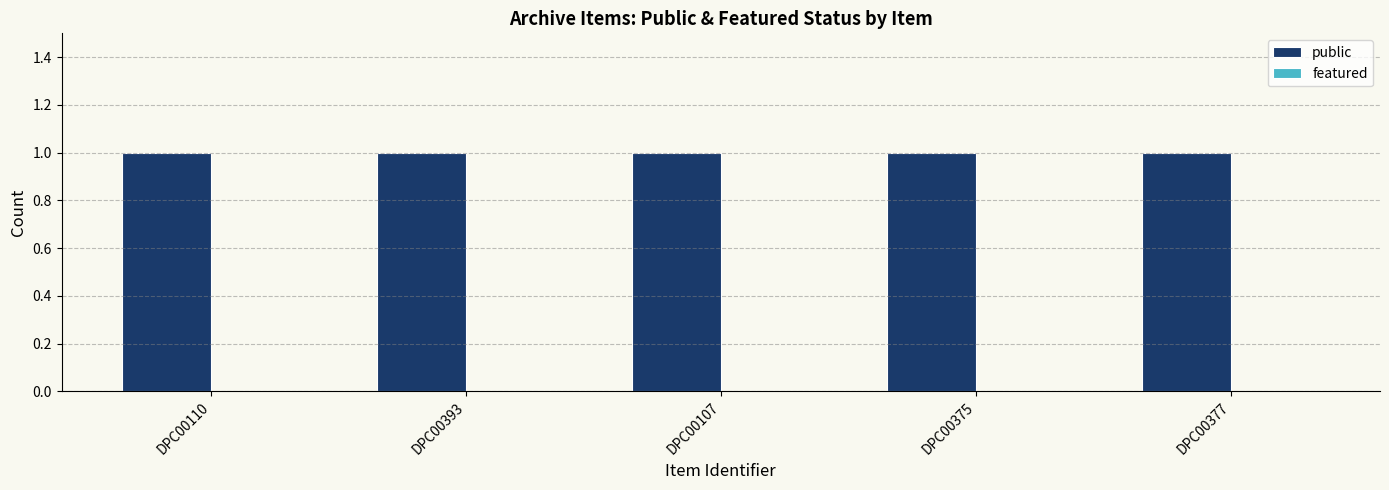

Which has a higher value, DPC00110 or DPC00377?

DPC00110